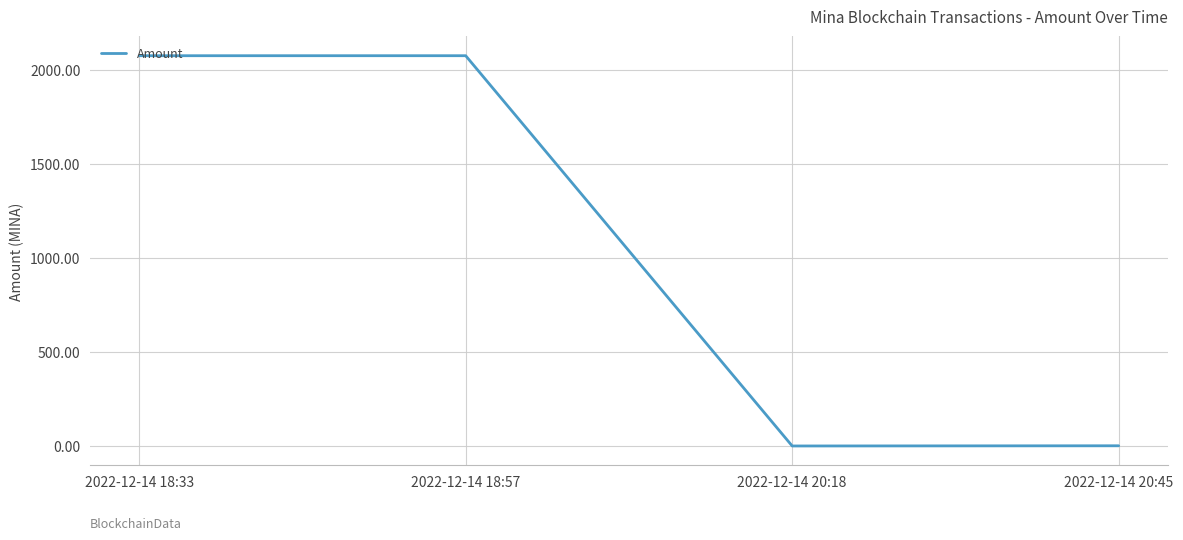

Where is the first local maximum?

2022-12-14 18:57